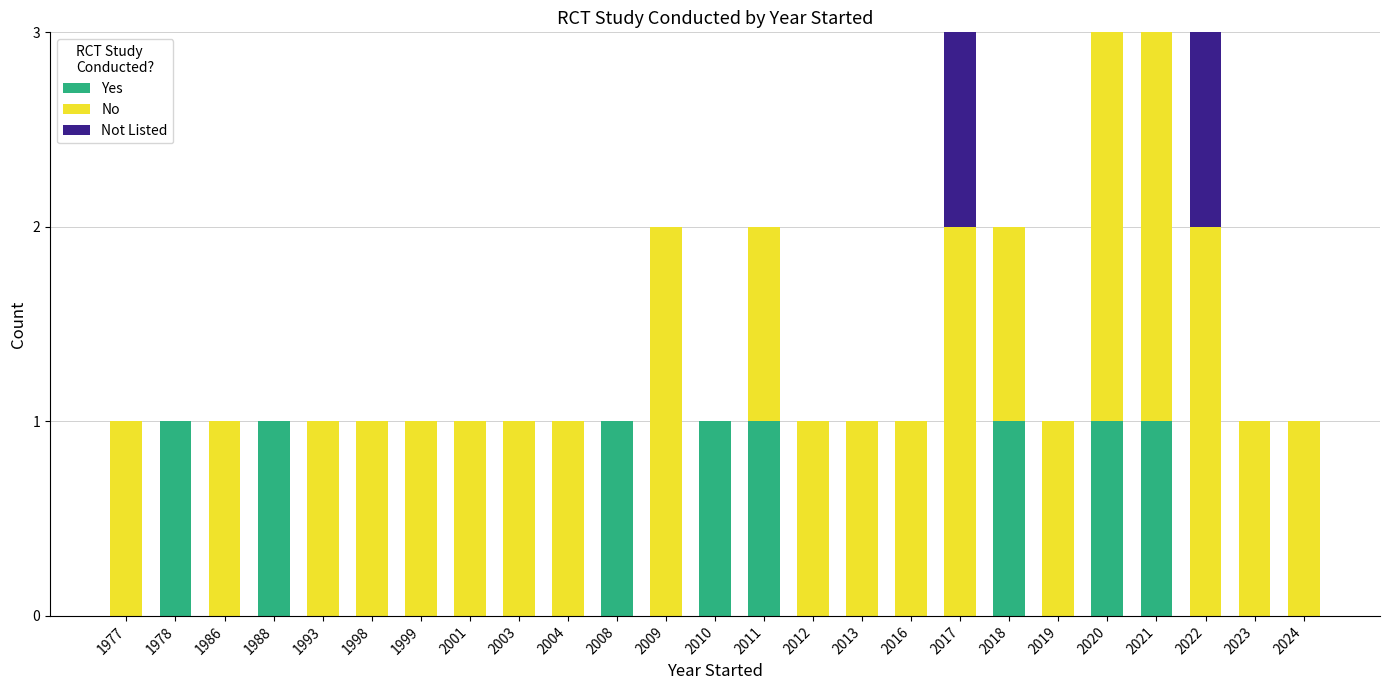

True or false: Yes has a value of 0 at 2017.

True